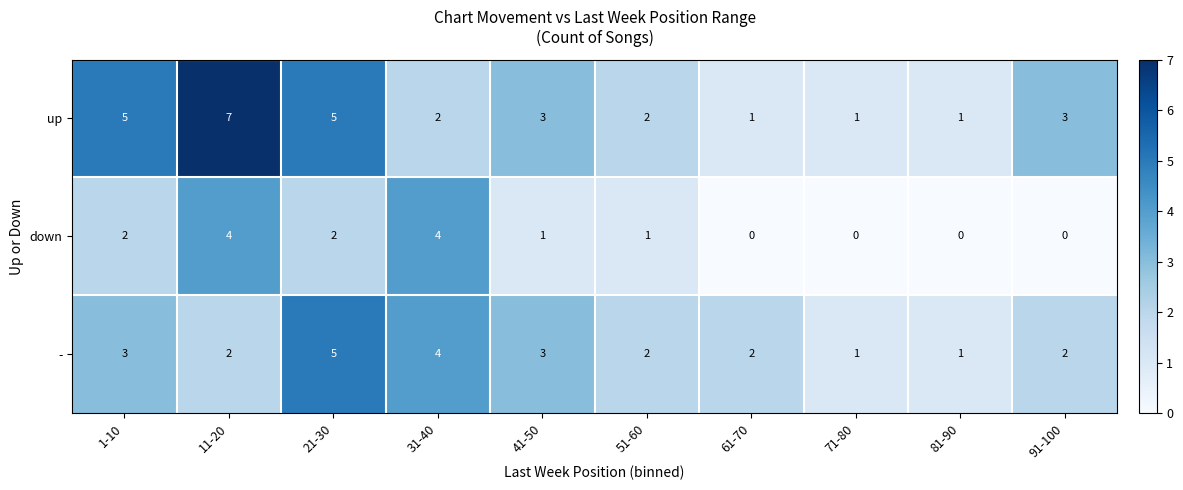

At which label does up first exceed 3?

1-10